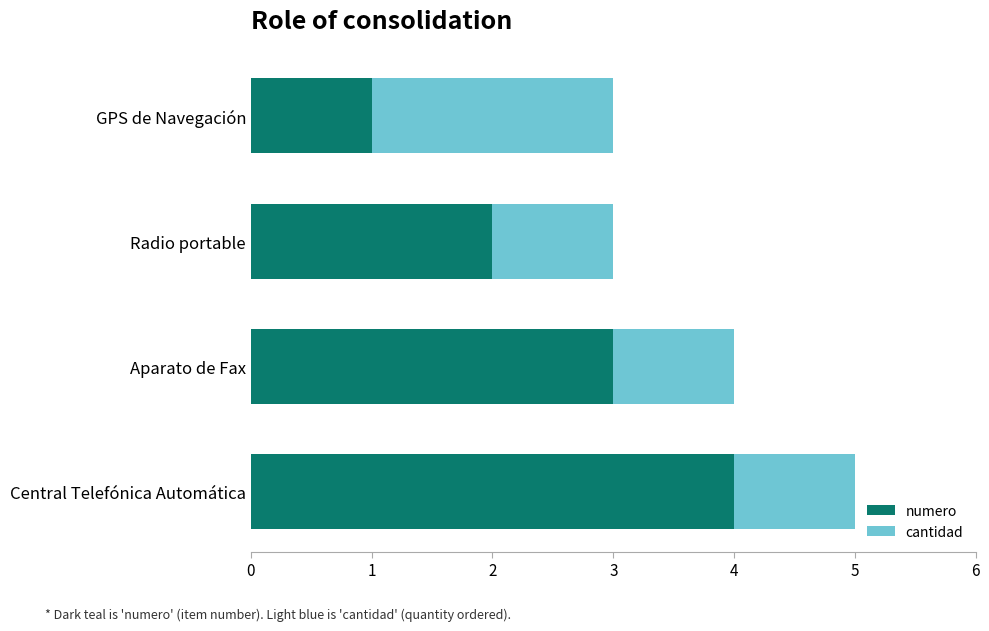

The numero series shows 2 at Central Telefónica Automática. True or false?

False